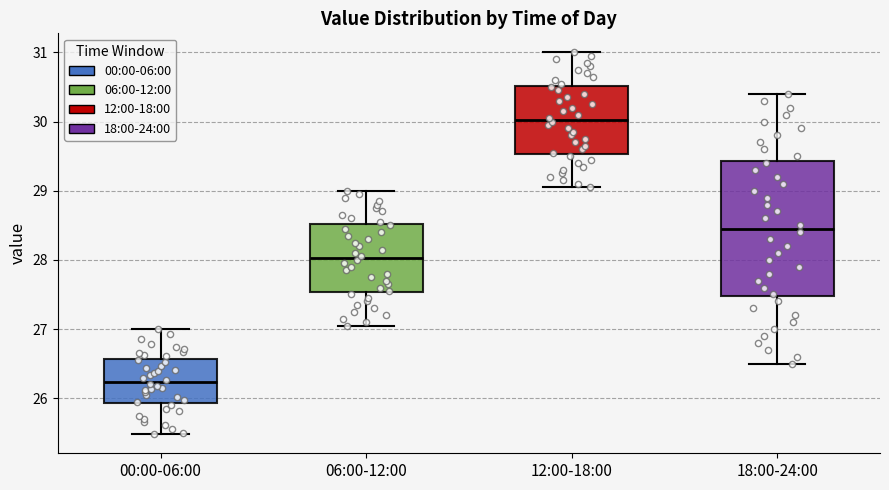

Reading left to right, transcribe this box plot: for each box, give where its median line is, the range the box spans, and where its two whiskers end, as read against the y-axis. The values are not printed on the chart, so give them approximately, as read against the axis.

00:00-06:00: median 26.2, box 25.9 to 26.6, whiskers 25.5 to 27.0
06:00-12:00: median 28.0, box 27.5 to 28.5, whiskers 27.1 to 29.0
12:00-18:00: median 30.0, box 29.5 to 30.5, whiskers 29.1 to 31.0
18:00-24:00: median 28.5, box 27.5 to 29.4, whiskers 26.5 to 30.4